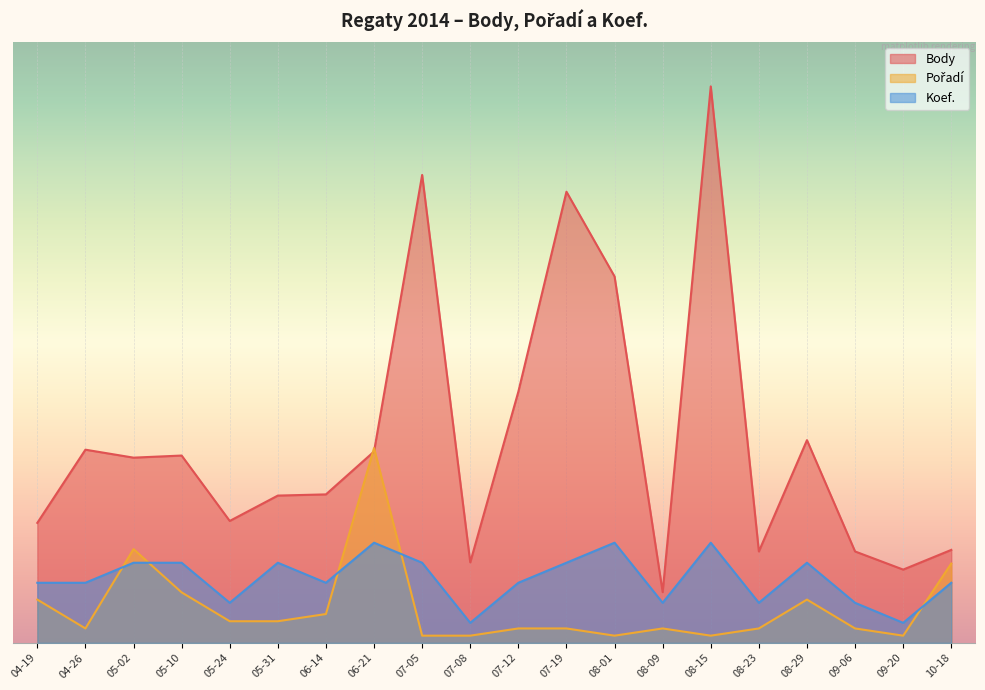

True or false: Pořadí has a value of 122.7 at 07-08.

False